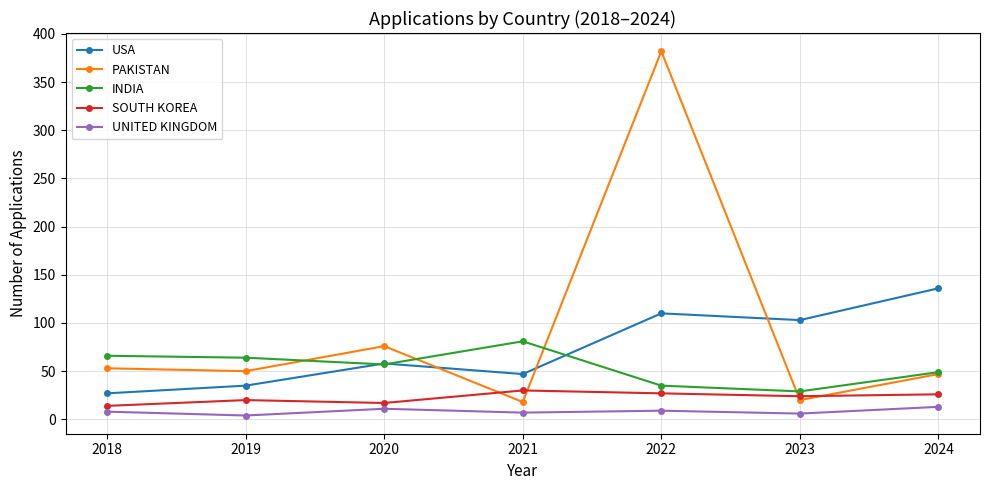

What is the greatest value displayed?

382